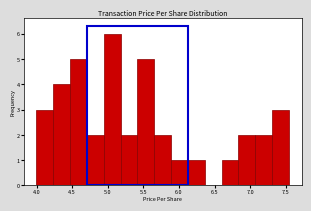

Which range on the x-axis has the tallest bar?

4.95 to 5.20